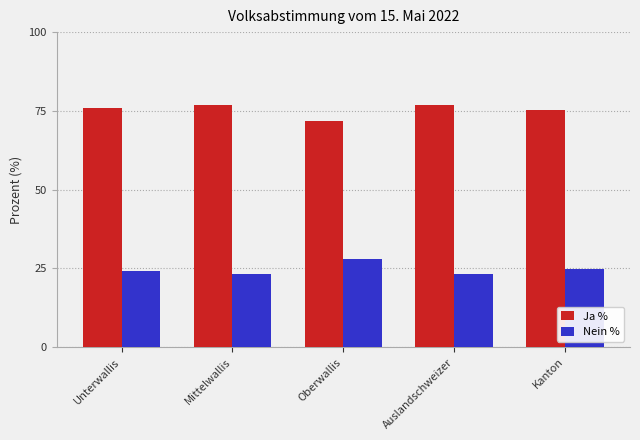

Are the bars grouped side by side (vs. stacked)?

Yes